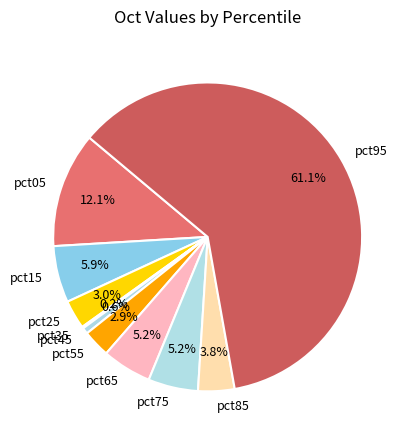

How much of the chart is everything except pct65?

94.8%